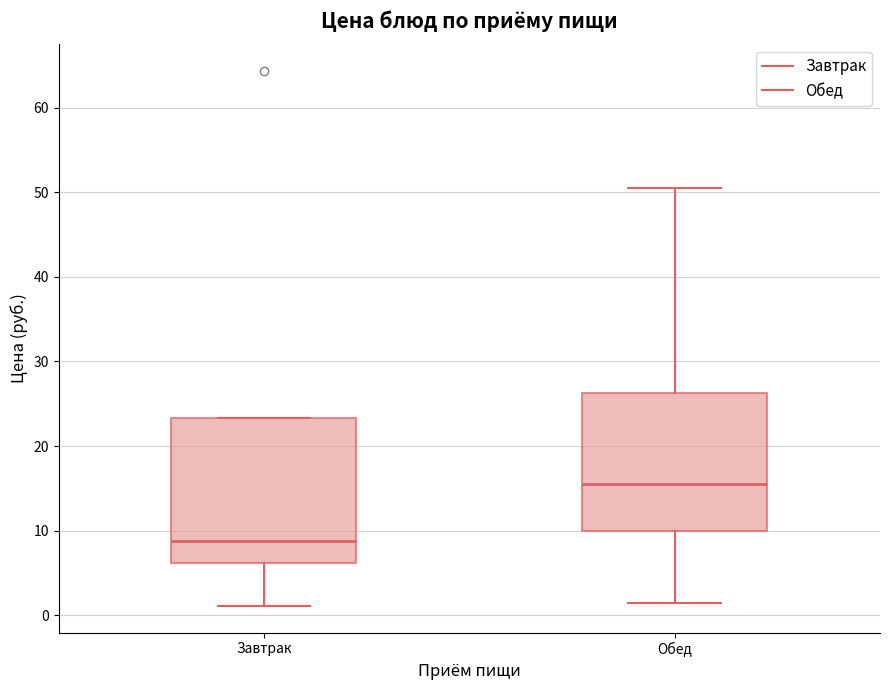

Reading left to right, read every box against the y-axis: the position of its median line, the range the box covers, and the ends of its whiskers. The values are not printed on the chart, so give them approximately, as read against the axis.

Завтрак: median 9, box 6 to 23, whiskers 1 to 23
Обед: median 16, box 10 to 26, whiskers 2 to 51